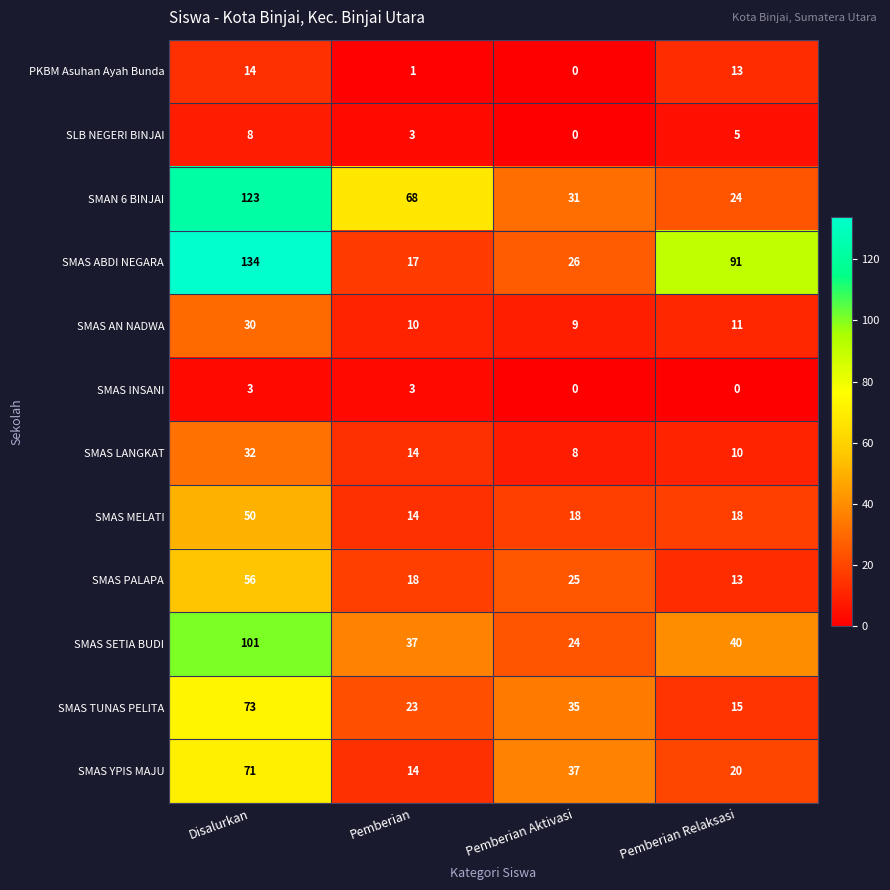

What is the difference between the highest and lowest values at Disalurkan?

131